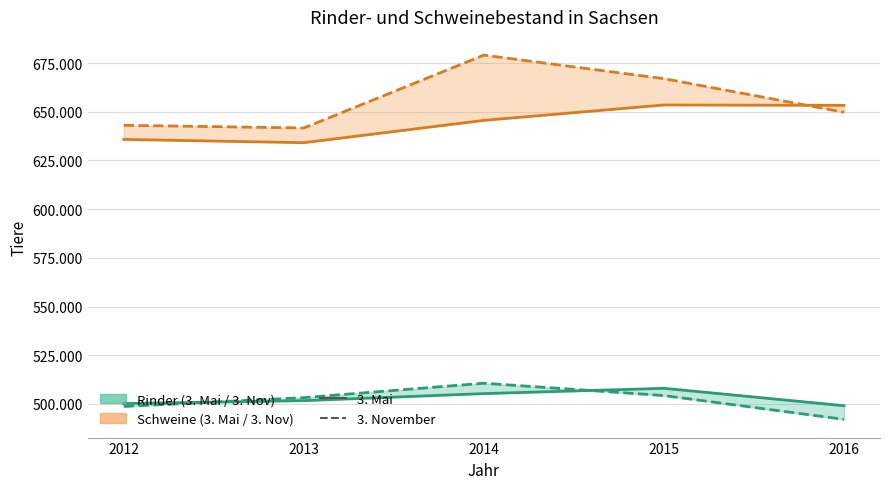

What is the sum of the Schweine 3. Mai (line) values at 2015 and 2016?

1306813